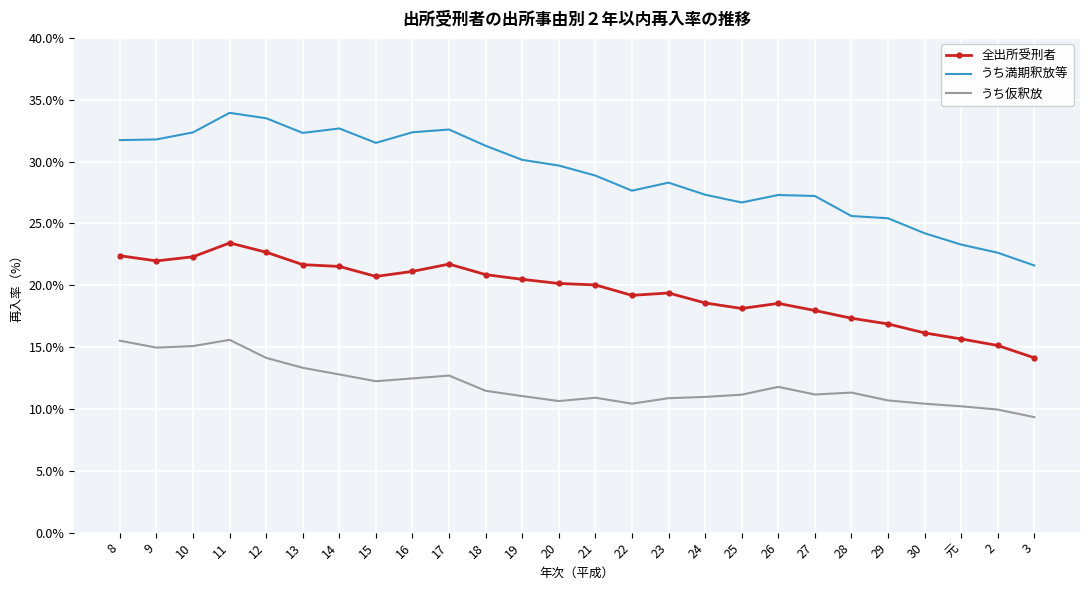

What is the sum of all うち仮釈放 values?

311.2